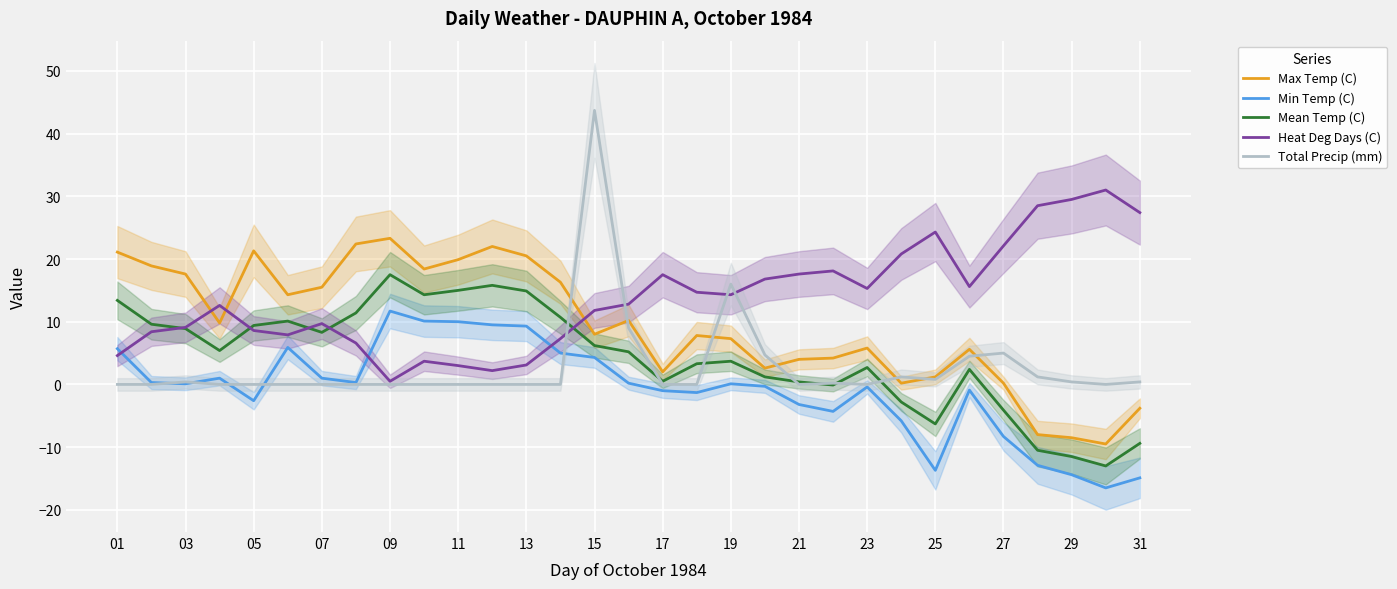

What is the smallest value displayed?

-16.5